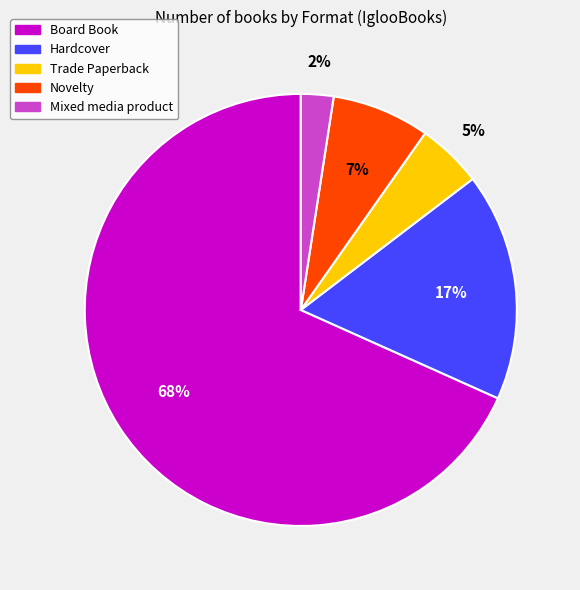

To the nearest percent, what is the difference between the Trade Paperback and Hardcover slice percentages?

12%